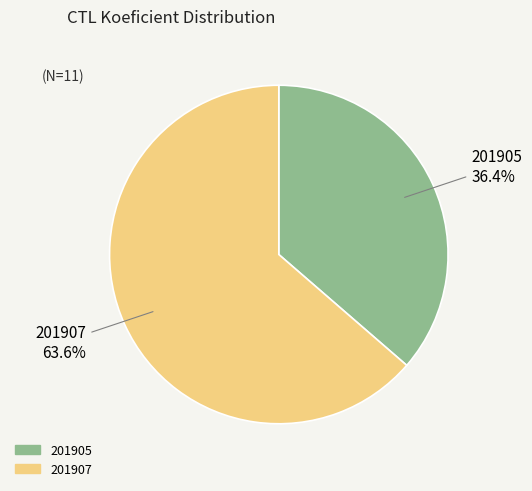

How many segments does this pie chart have?

2